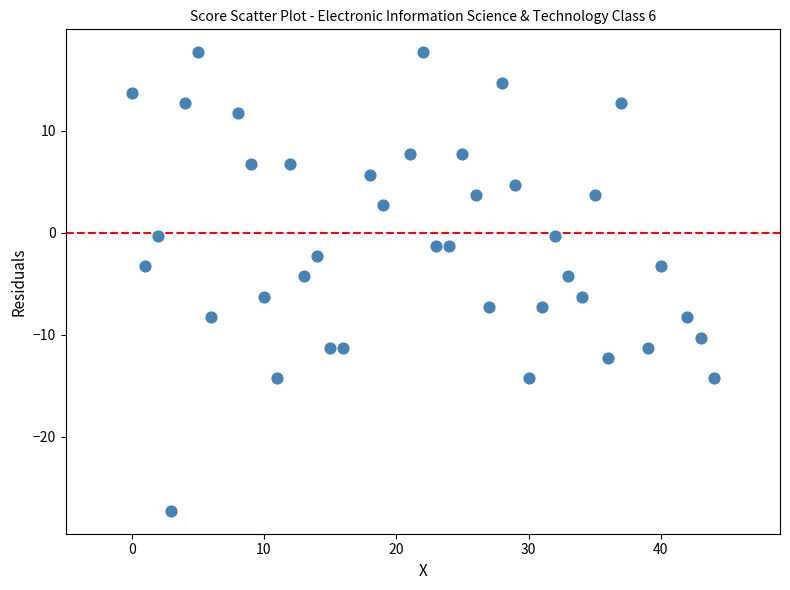

What is the range of Y values (max minus min)?

45.0